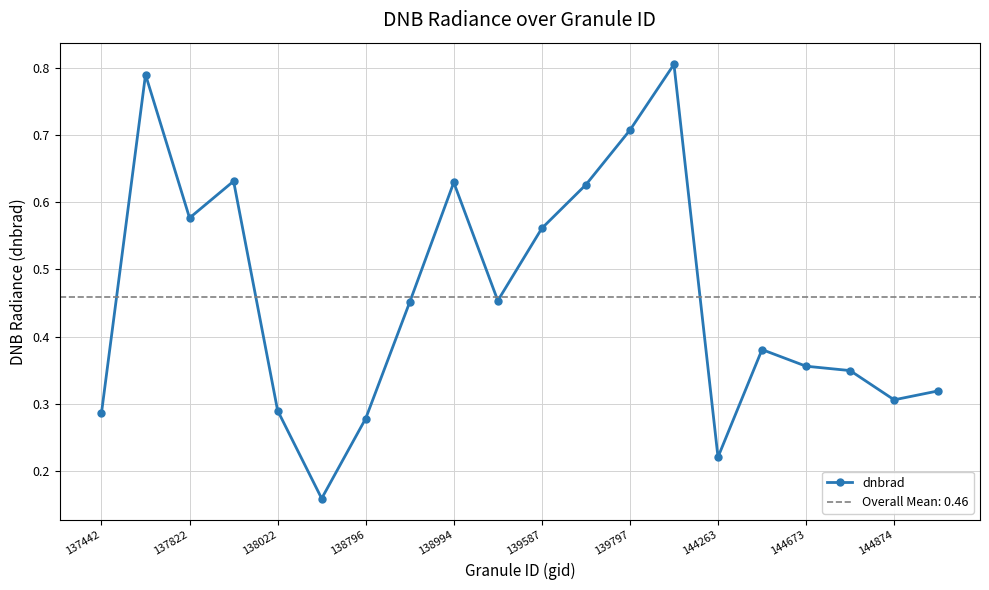

Is it true that the value at 19 is 0.3?

True